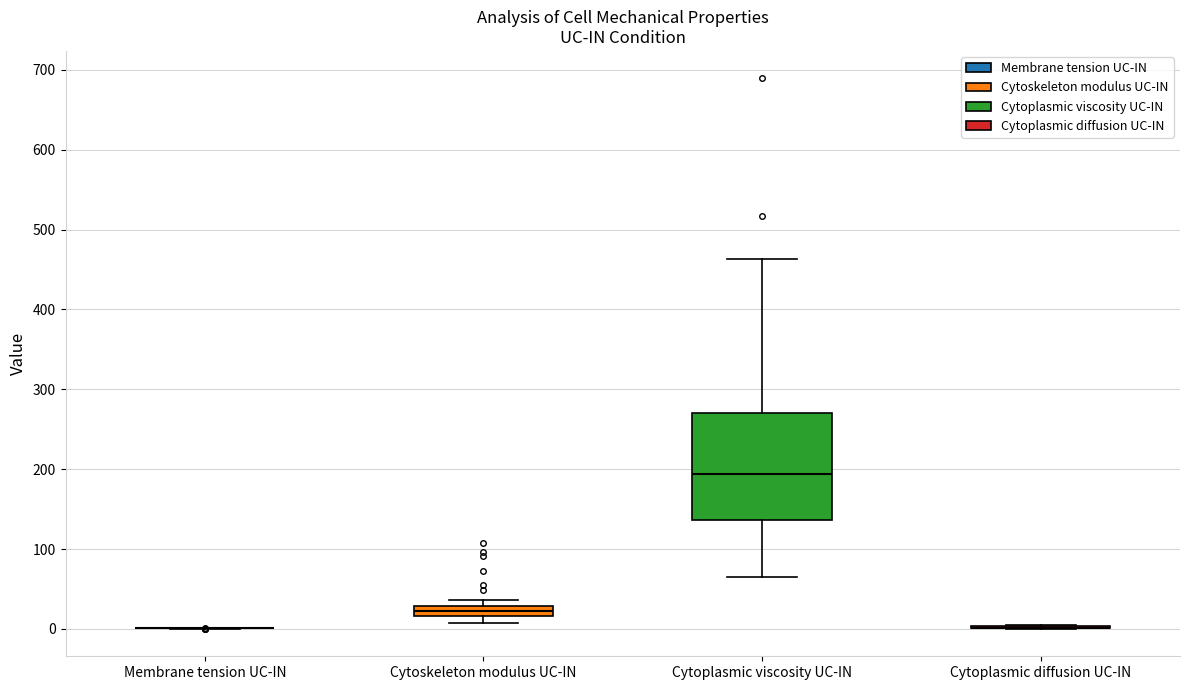

Which box is the tallest, from its lower edge to its upper edge?

Cytoplasmic viscosity UC-IN